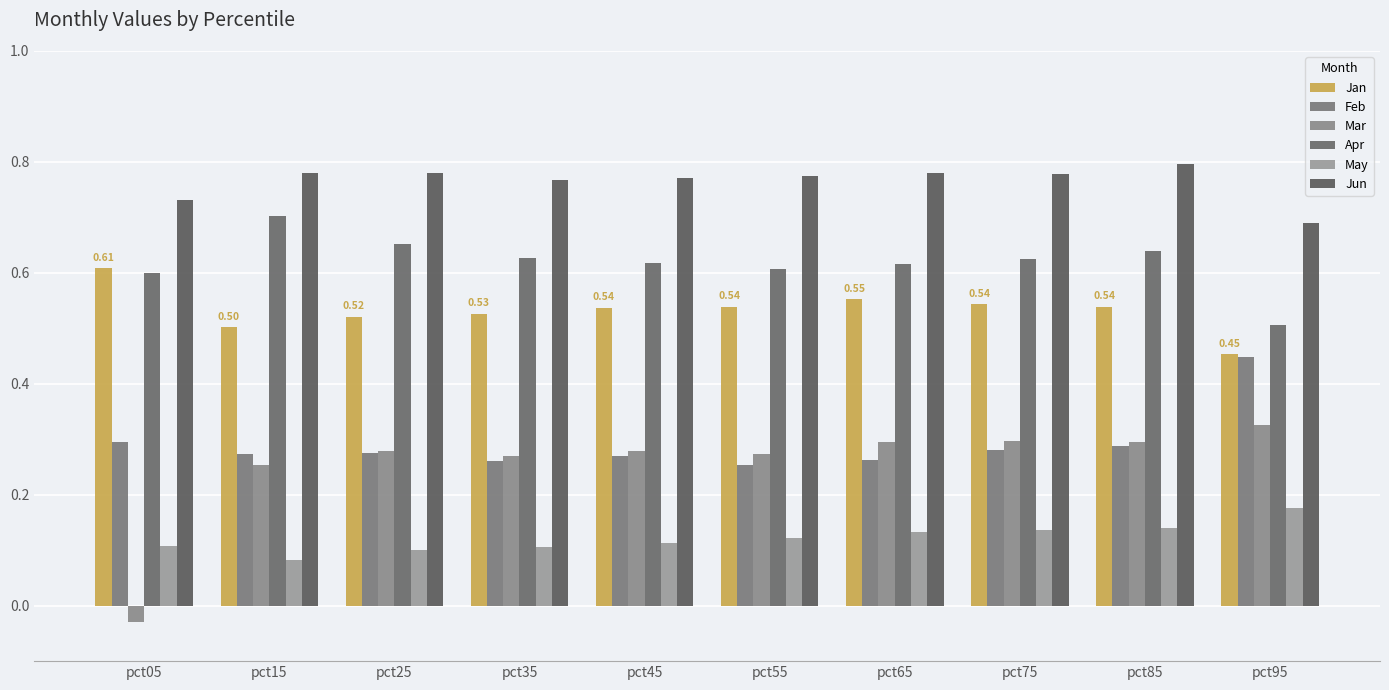

Which series has the largest total across all categories?

Jun